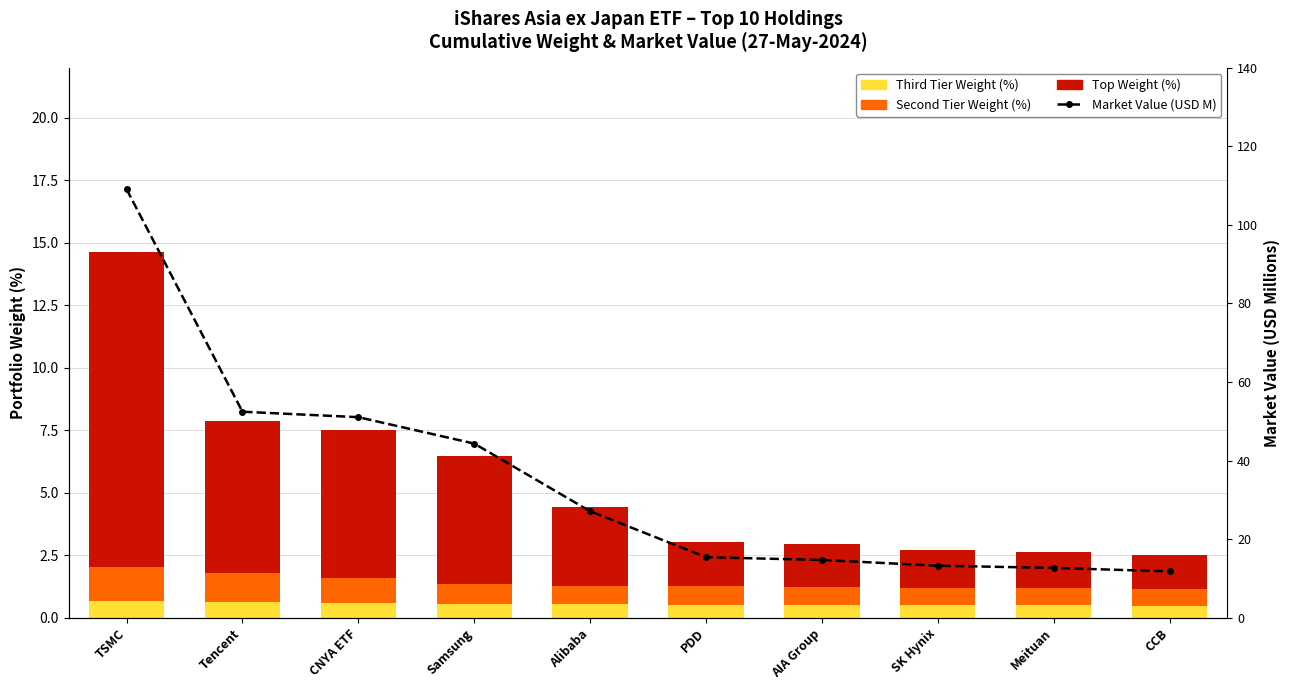

At which label does Top Weight (%) first exceed 3?

TSMC